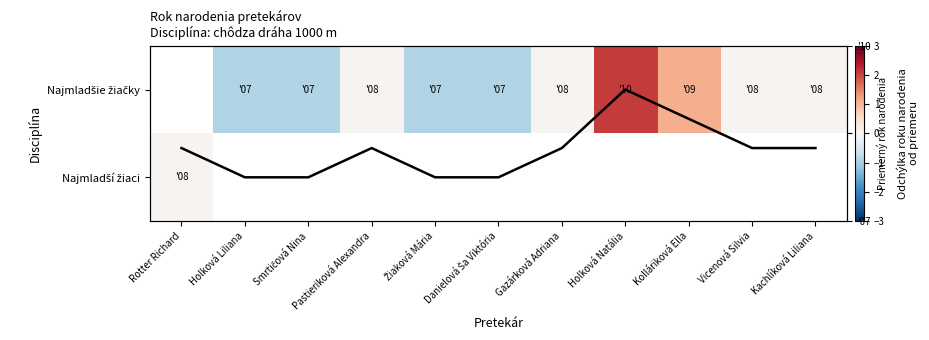

How many positive values does the Trend (norm. rok nar.) series have?

7